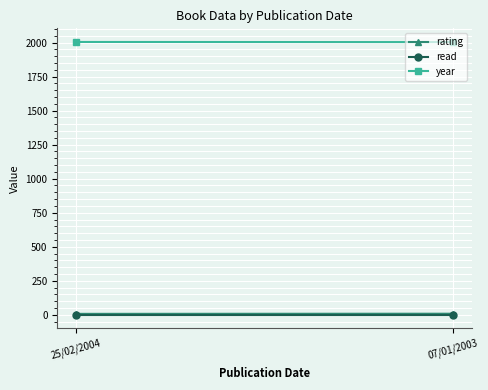

Between 07/01/2003 and 25/02/2004, which is larger?

07/01/2003